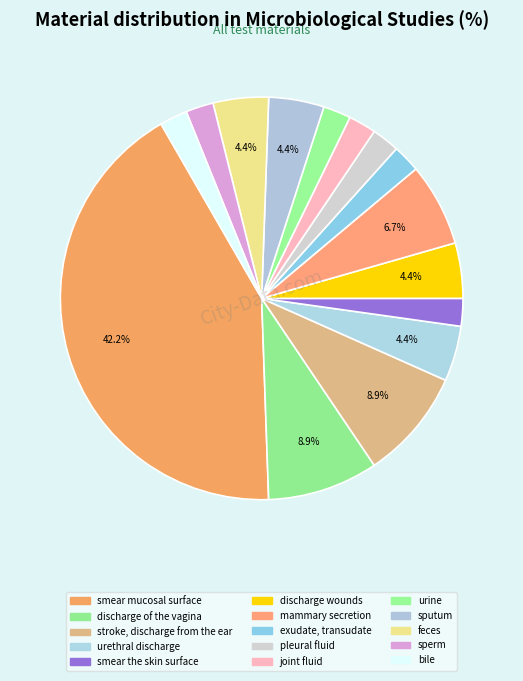

Rank the categories by value from highest to lowest.

smear mucosal surface, discharge of the vagina, stroke, discharge from the ear, mammary secretion, urethral discharge, discharge wounds, sputum, feces, smear the skin surface, exudate, transudate, pleural fluid, joint fluid, urine, sperm, bile